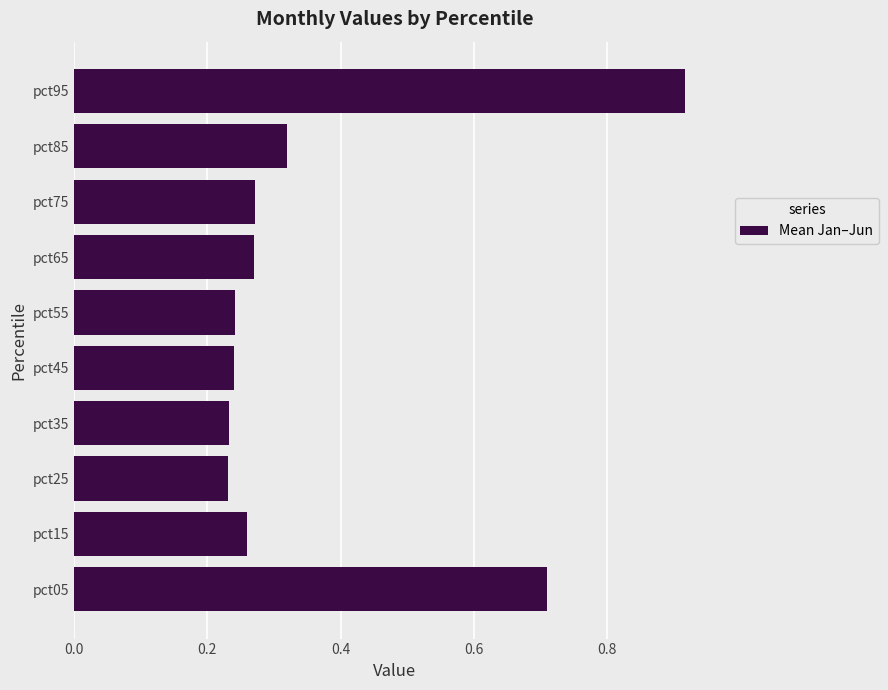

What is the average value?

0.4